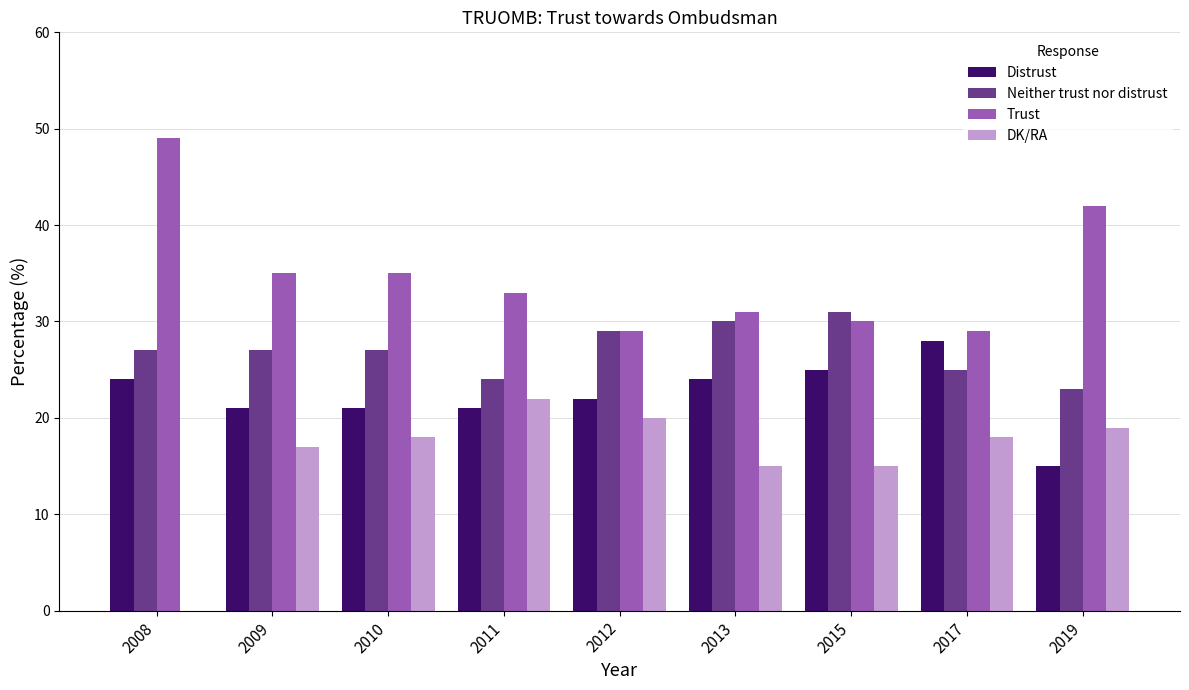

Which series has the largest total across all categories?

Trust